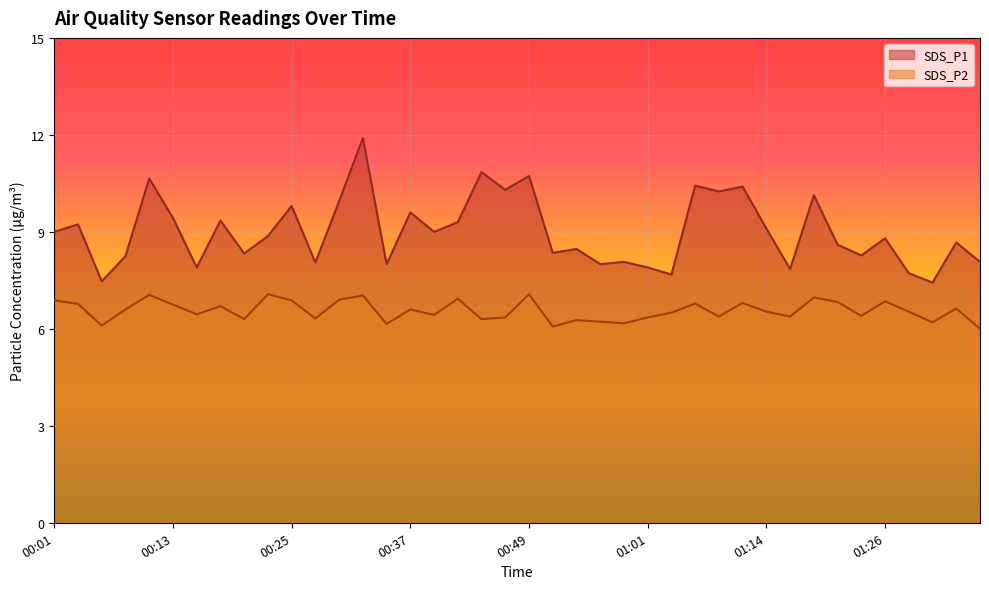

True or false: SDS_P1 and SDS_P2 intersect in this chart.

False